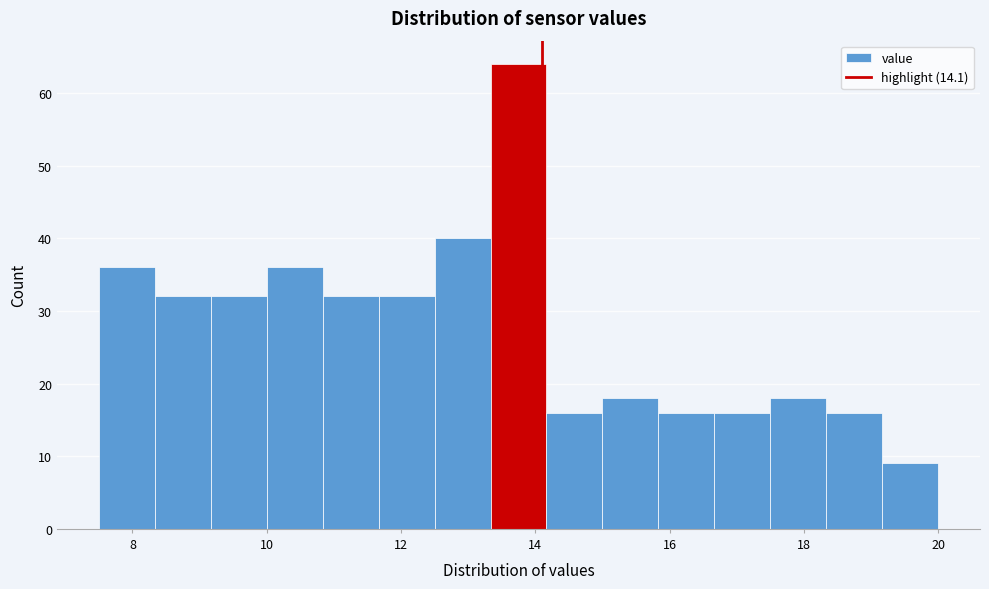

Which range on the x-axis has the tallest bar?

13.4 to 14.2